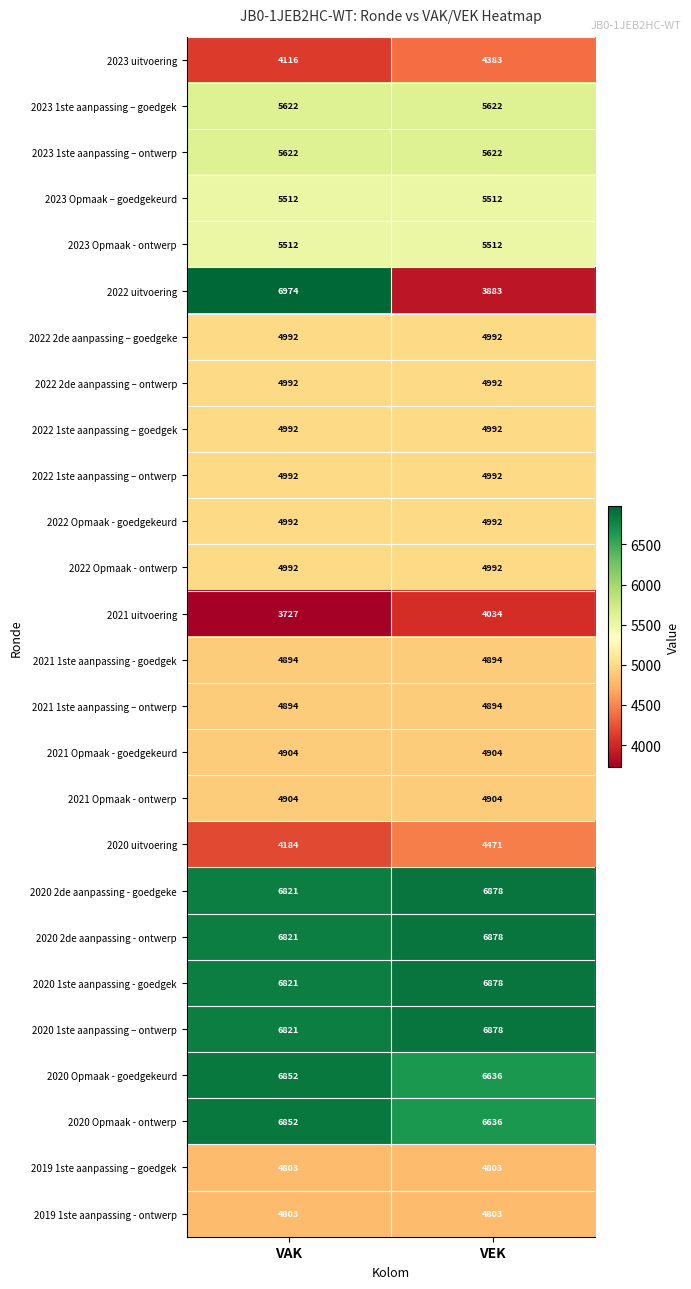

How many series are shown in this chart?

26